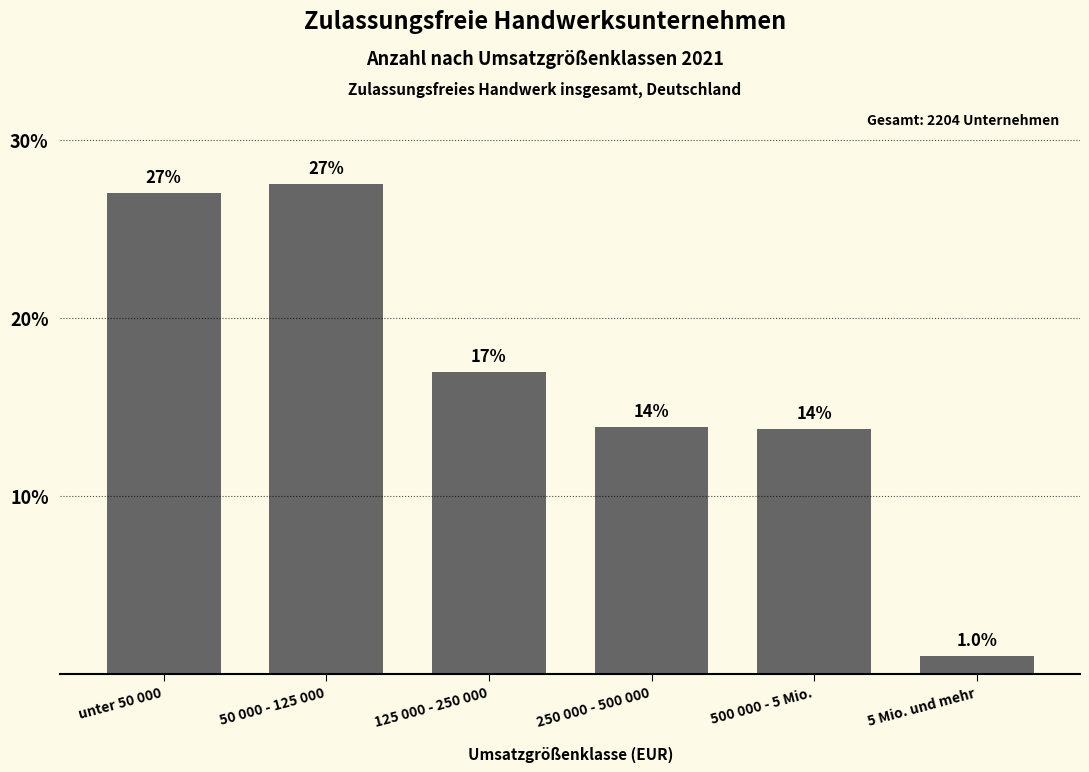

Reading left to right, transcribe all the data shown in this chart.

unter 50 000=27.0	50 000 - 125 000=27.5	125 000 - 250 000=16.9	250 000 - 500 000=13.8	500 000 - 5 Mio.=13.7	5 Mio. und mehr=1.0